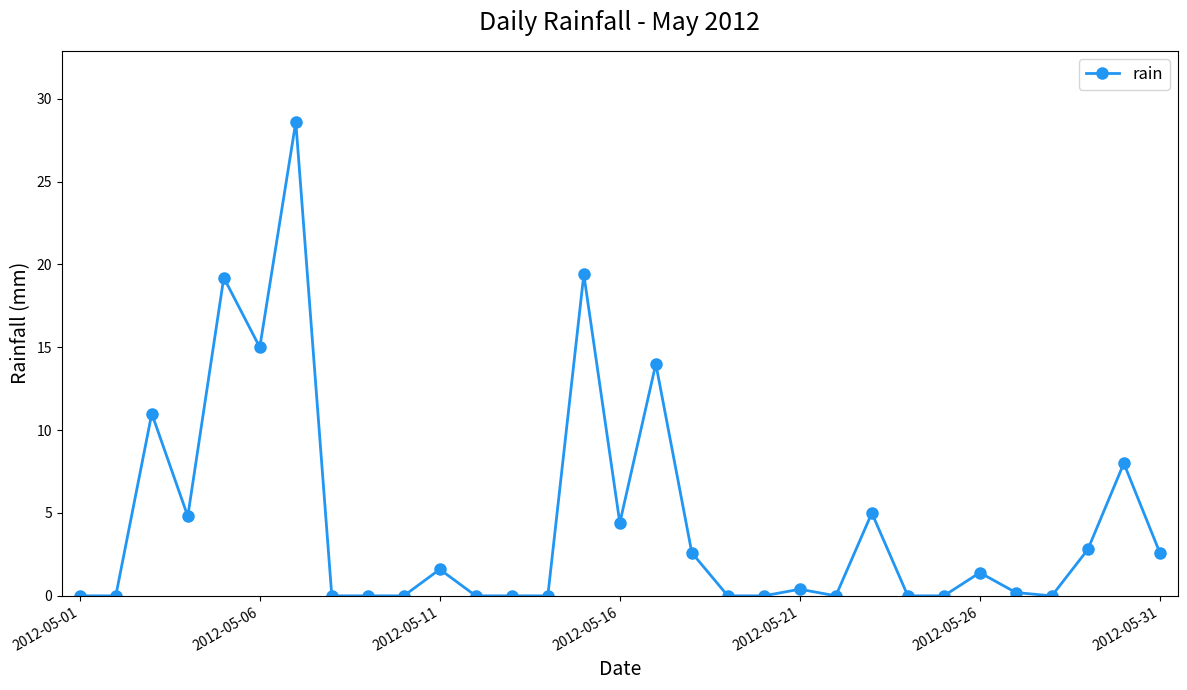

What is the value of the 16th point from the left?

4.4